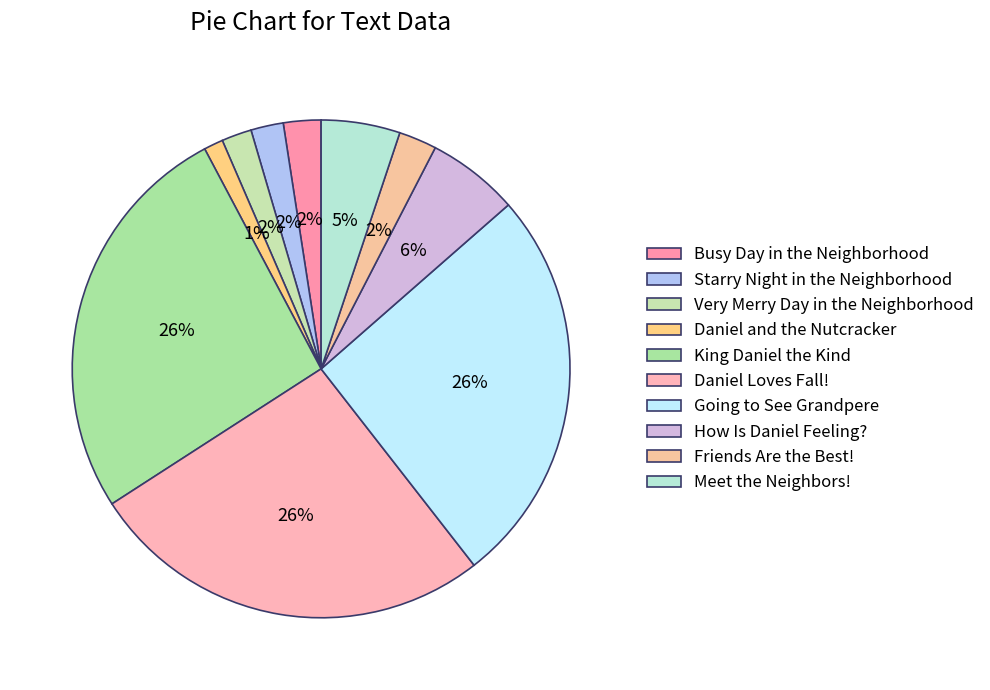

How many segments does this pie chart have?

10